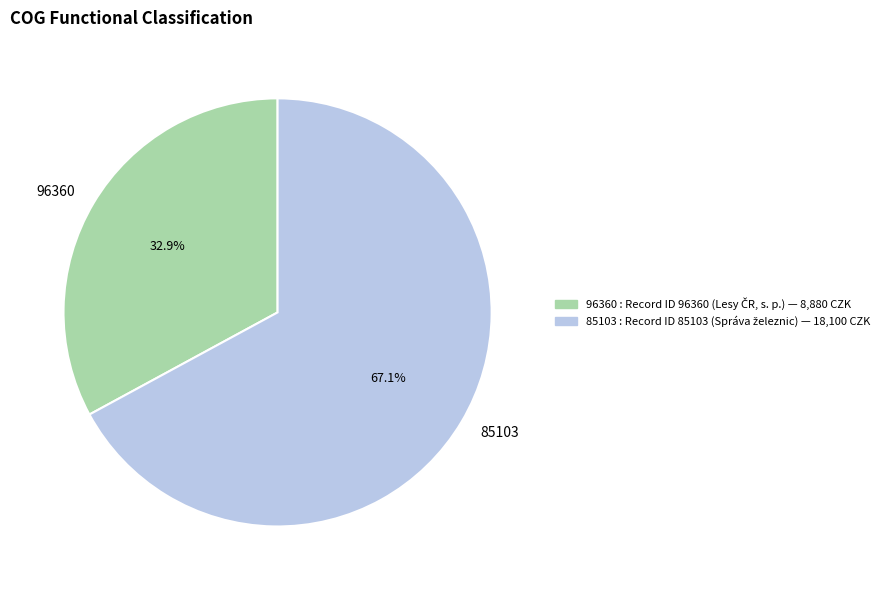

Approximately how many times larger is the value at 85103 compared to 96360?

2.0